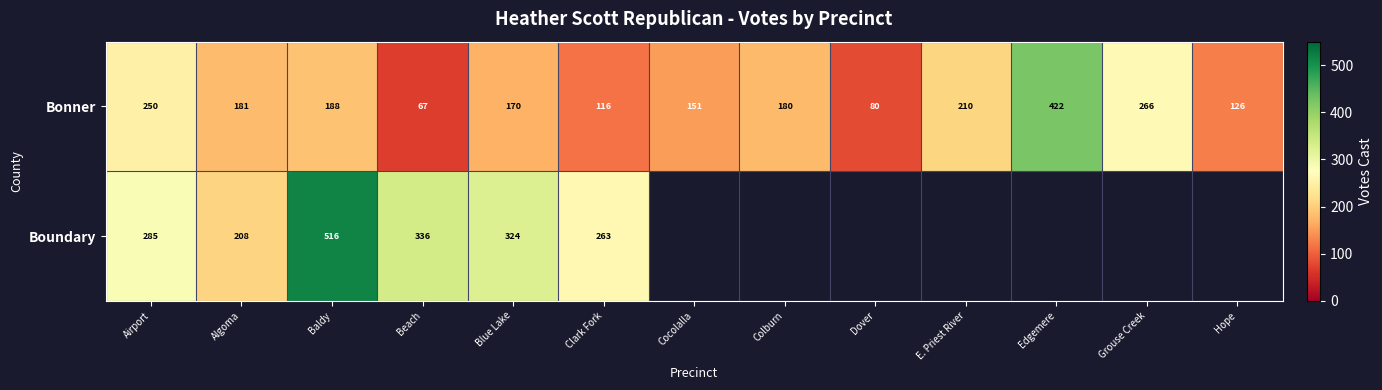

What is the total value across all series at Blue Lake?

494